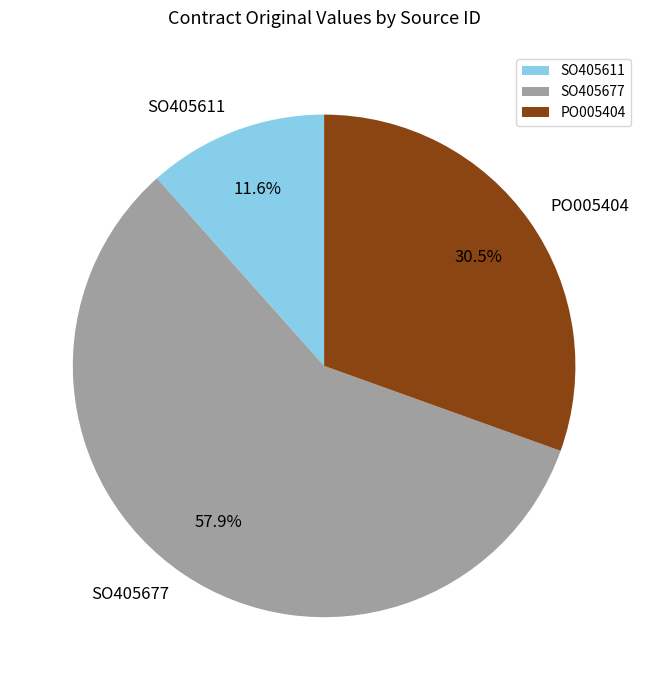

How many slices are in this pie chart?

3